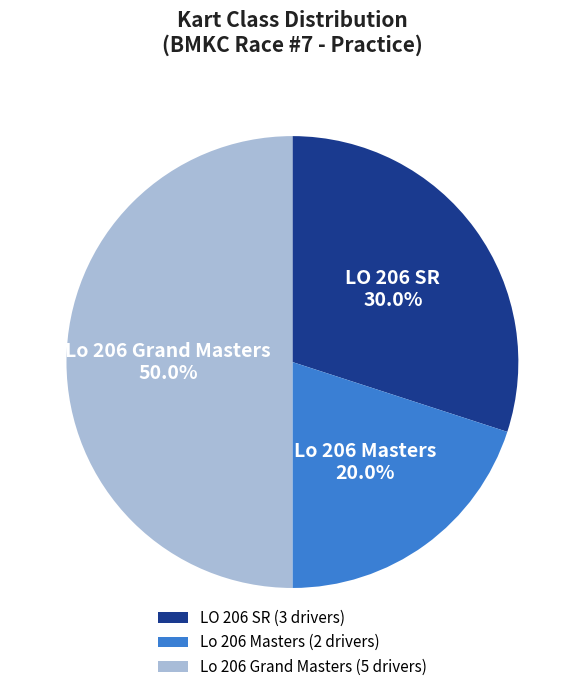

To the nearest percent, what is the combined percentage of Lo 206 Masters and Lo 206 Grand Masters?

70%